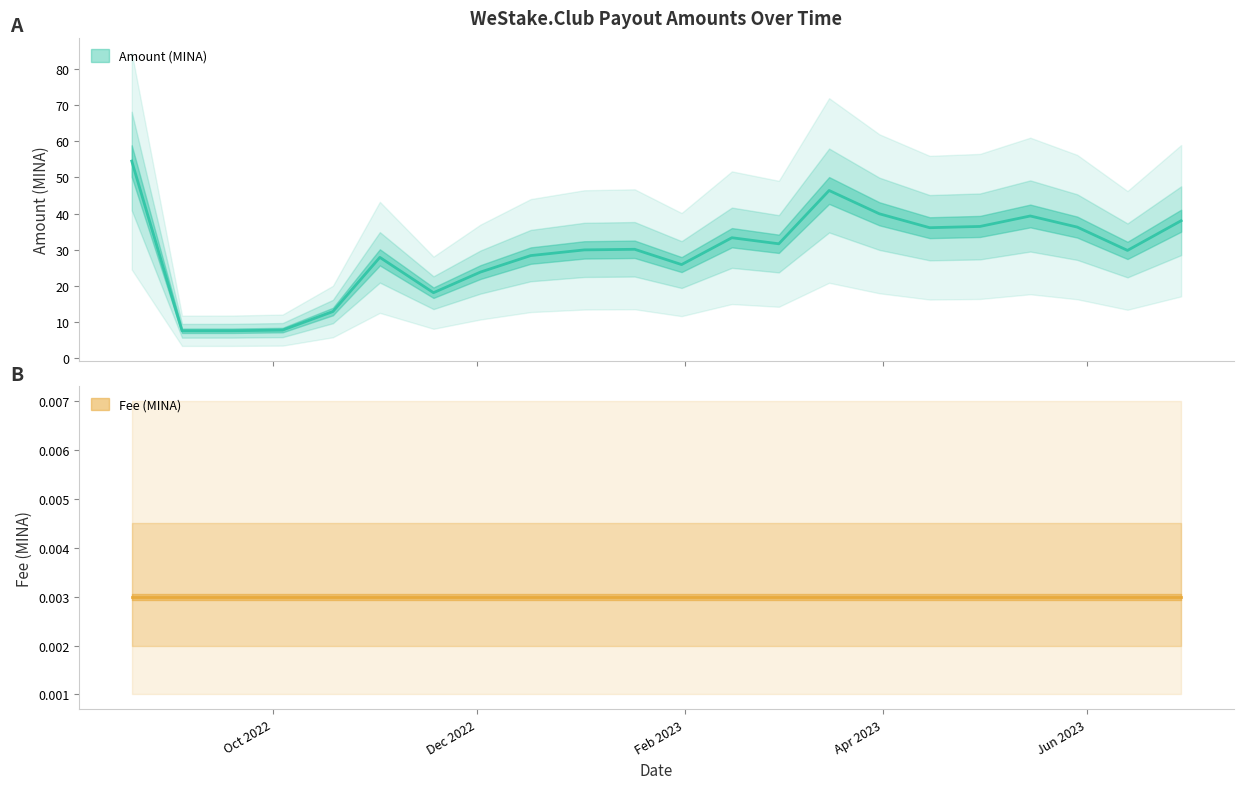

Where is the data nearest to the value 31?

2023-03-01